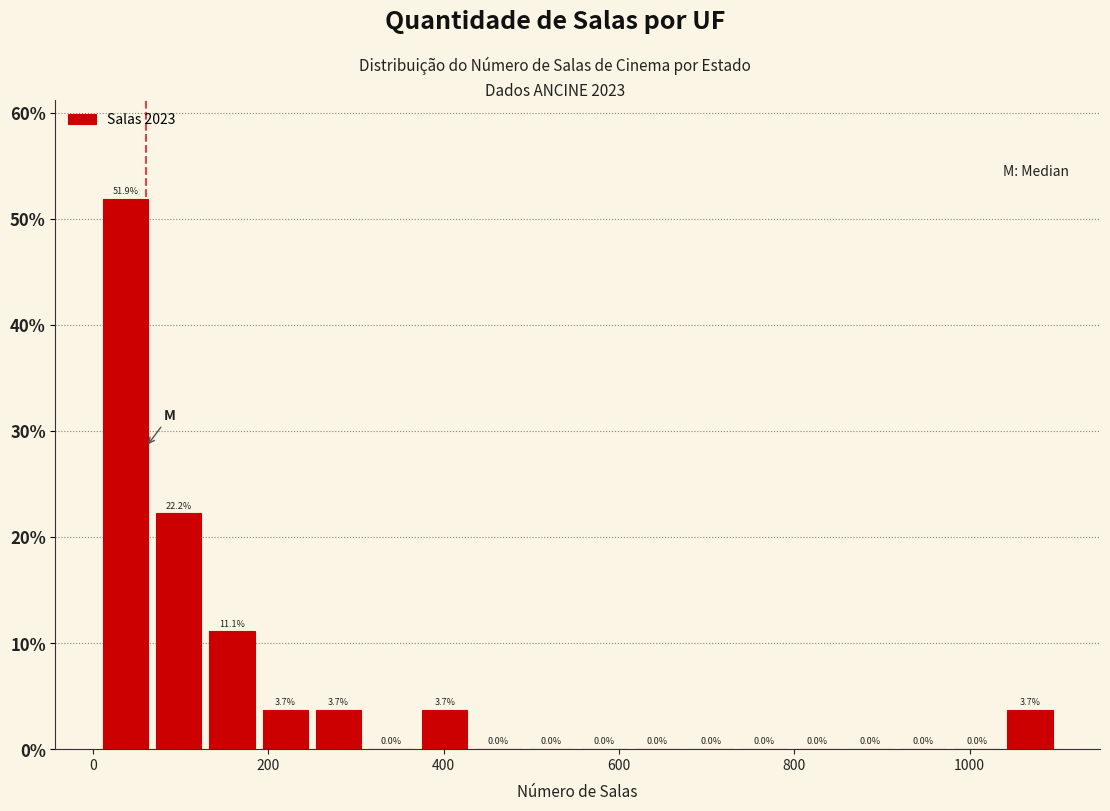

Around what value on the x-axis is the tallest bar? Give the approximate position of its centre, as read against the axis.

40